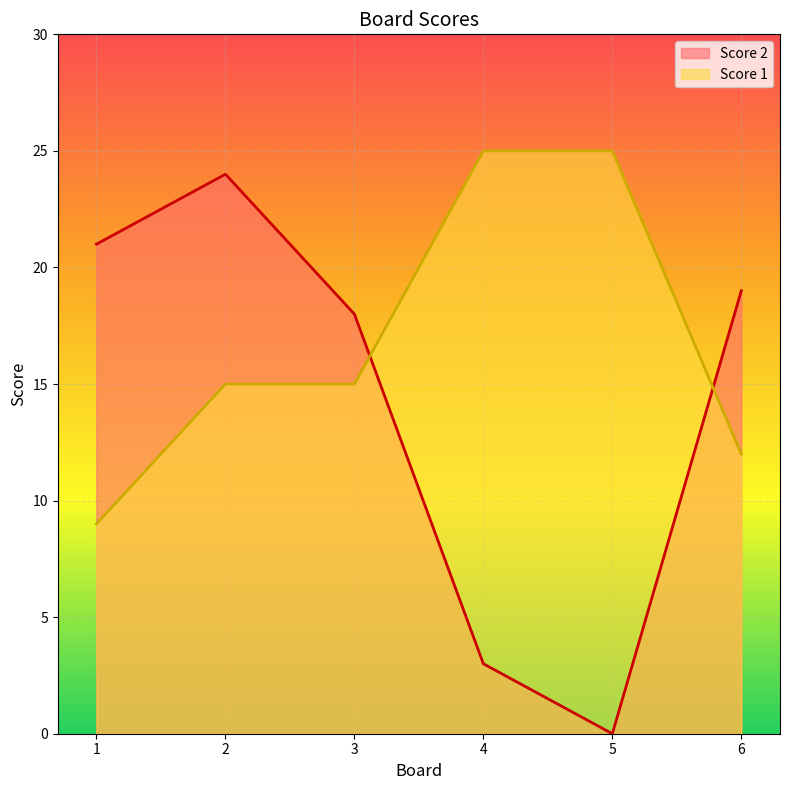

How many times do Score 2 and Score 1 cross each other?

2